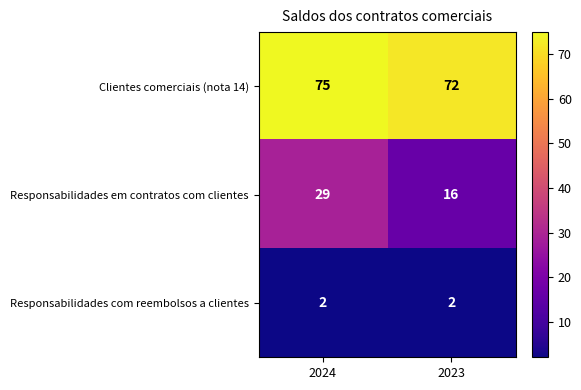

At which category is the sum across all series the highest?

2024